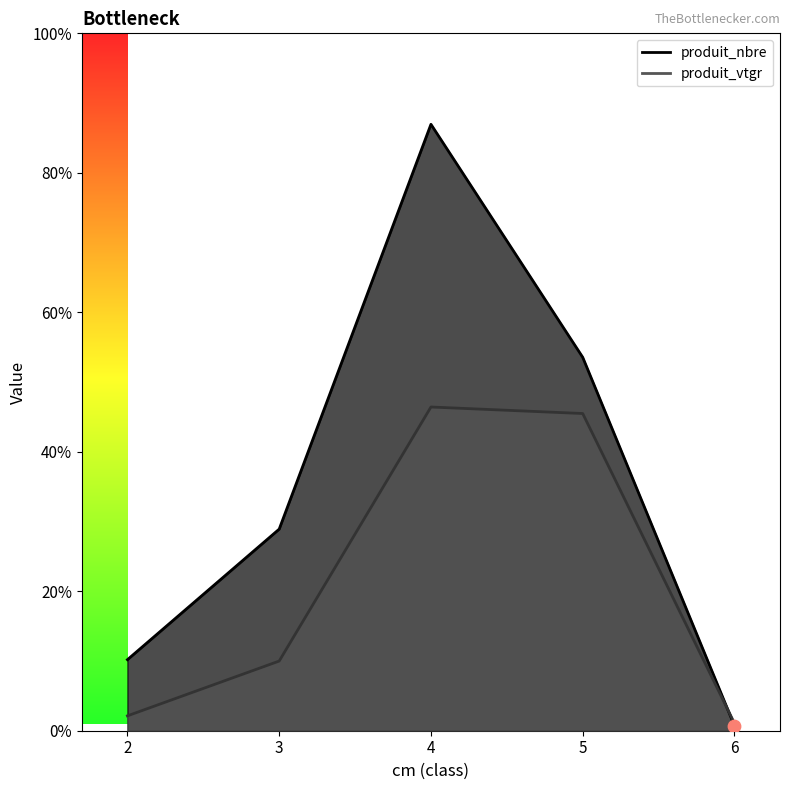

Which series reaches the maximum Y coordinate?

produit_nbre